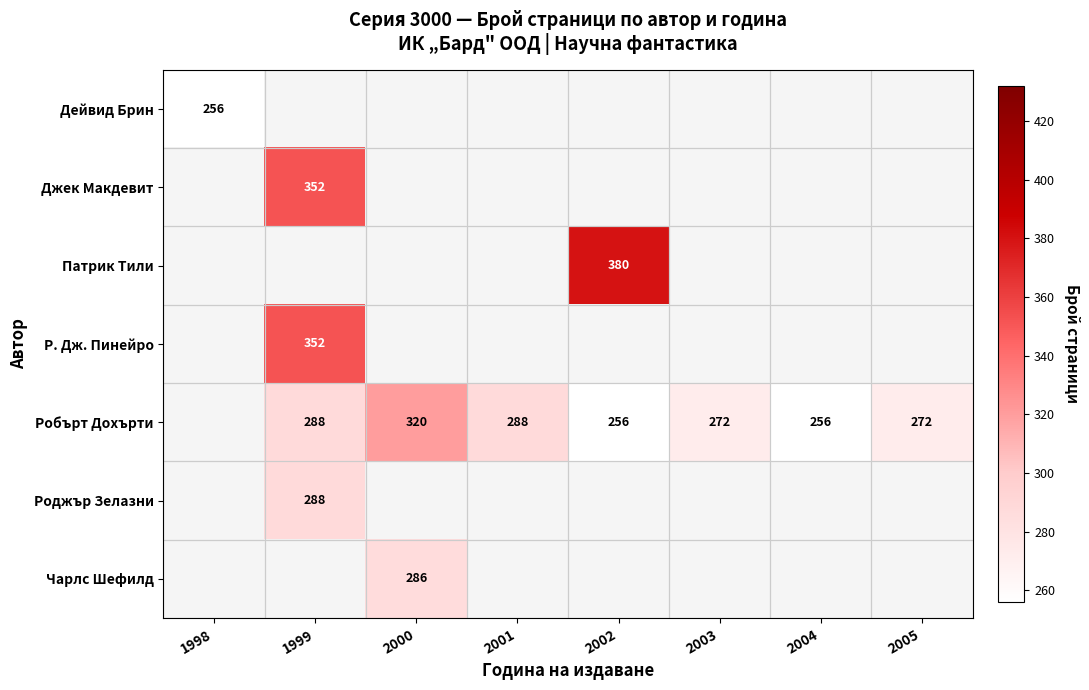

Which label corresponds to the smallest value in the chart?

1998